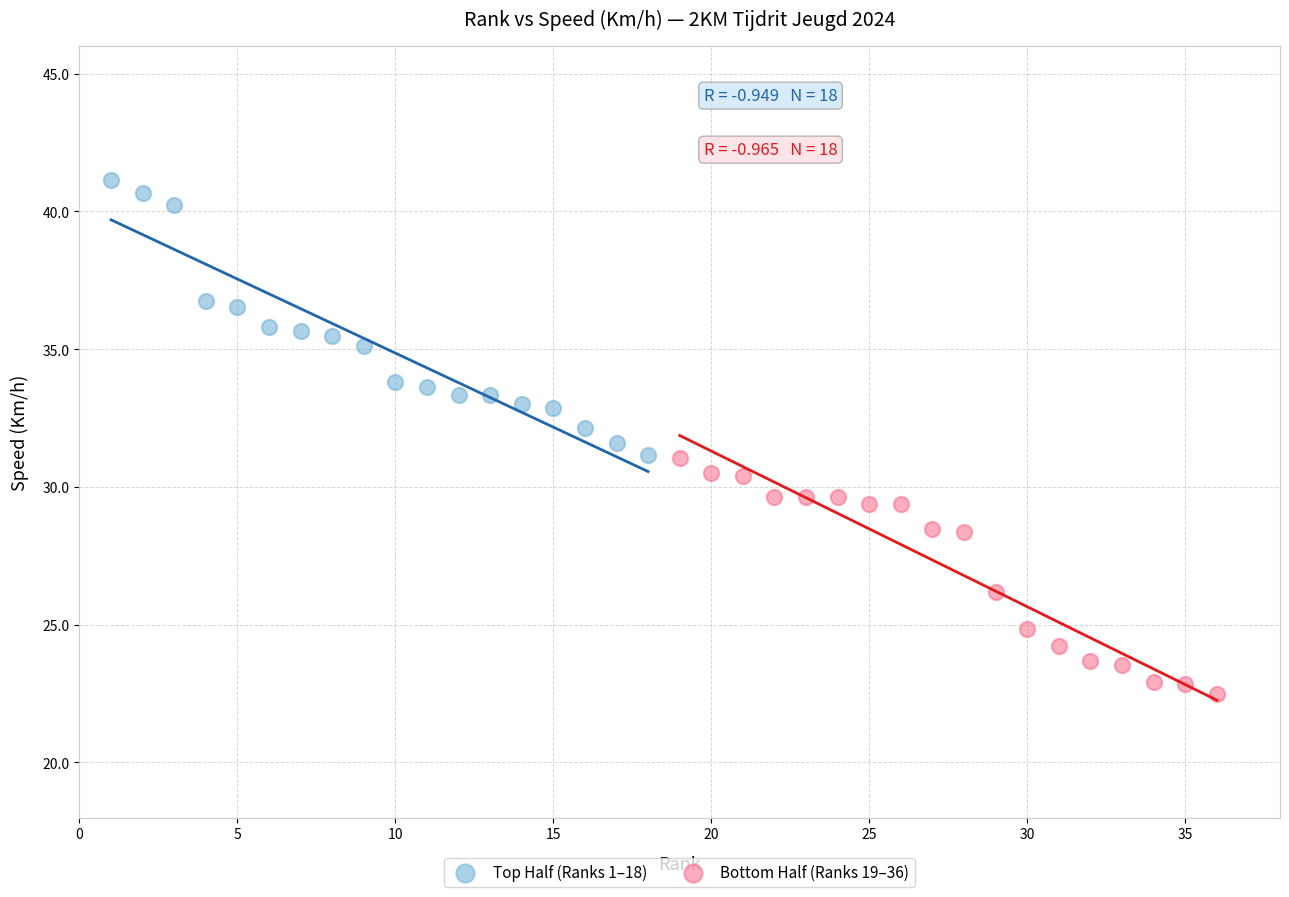

Which series contains the lowest Y value?

Bottom Half (Ranks 19–36)